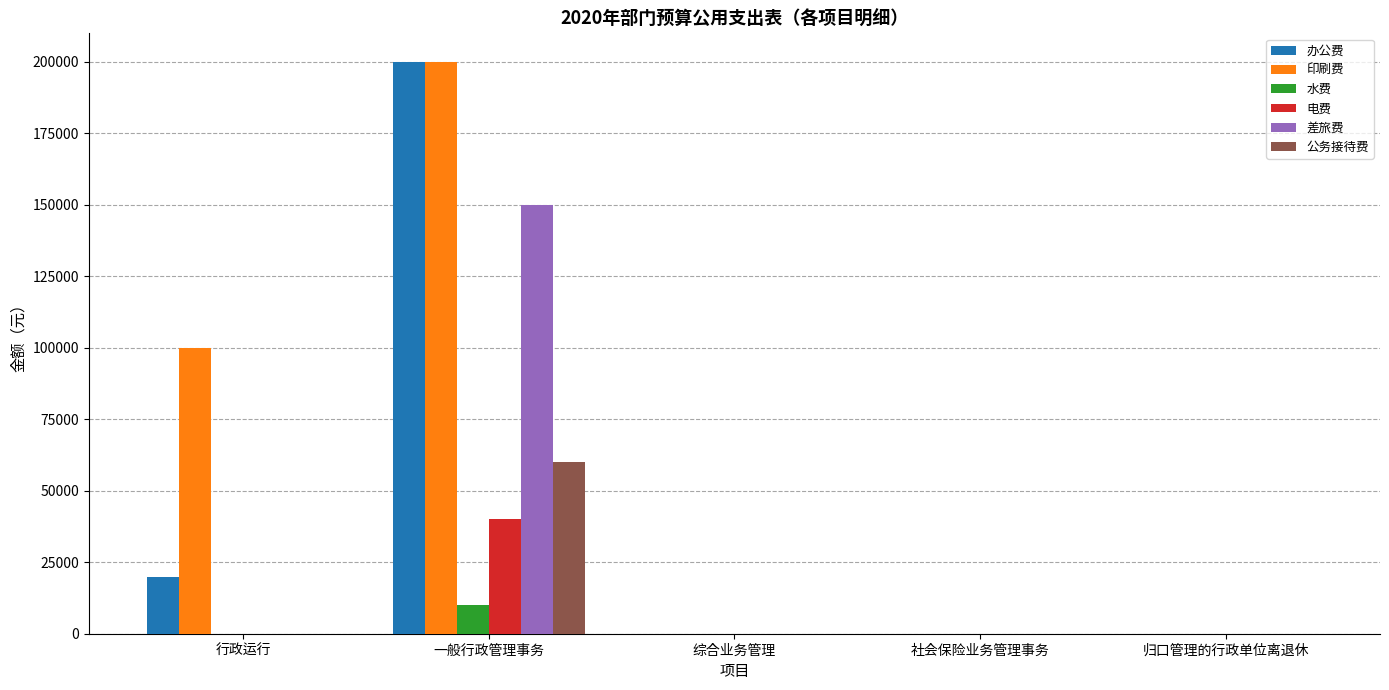

The 电费 series shows 23807 at 社会保险业务管理事务. True or false?

False